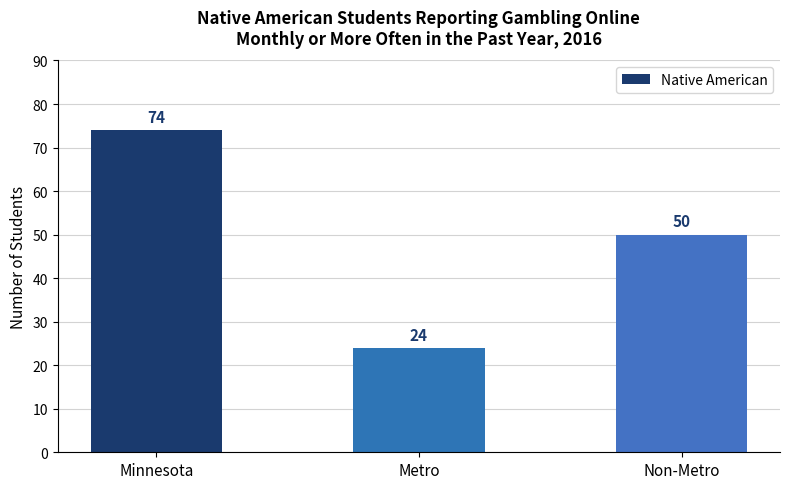

What is the maximum value shown in the chart?

74